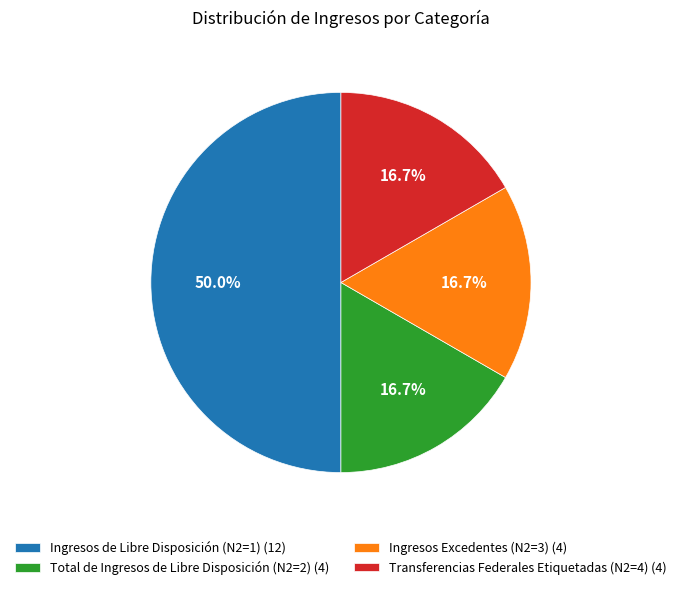

Is Ingresos Excedentes (N2=3) the majority of the pie?

No